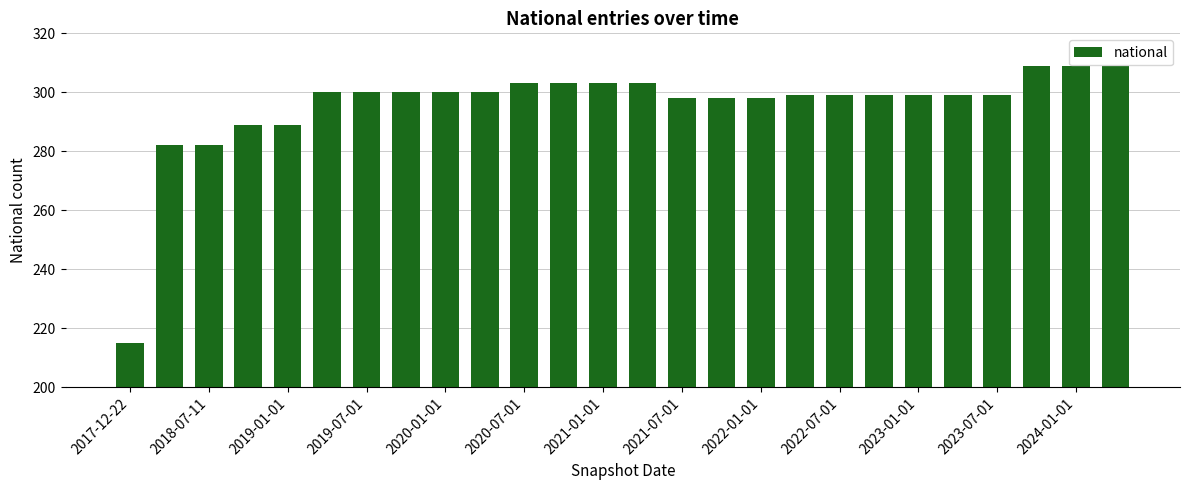

Reading right to left, transcribe all the data shown in this chart.

309	309	309	299	299	299	299	299	299	298	298	298	303	303	303	303	300	300	300	300	300	289	289	282	282	215